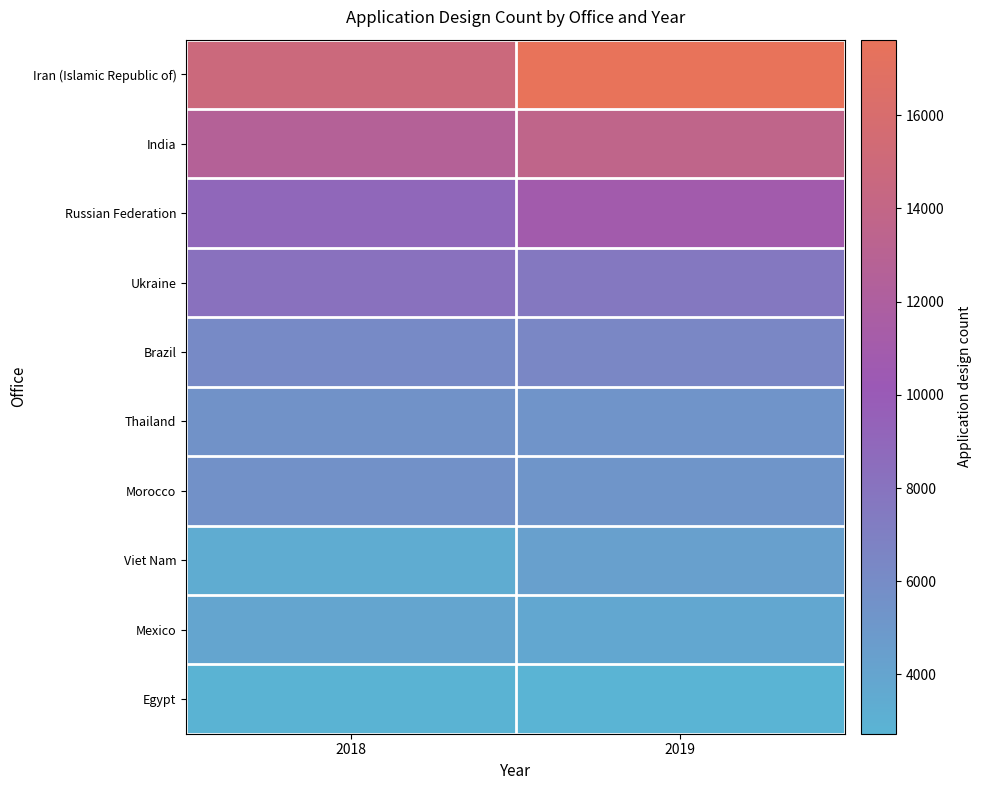

Reading left to right, extract all data points from this chart.

Iran (Islamic Republic of): 2018=14774	2019=17622
India: 2018=12632	2019=13723
Russian Federation: 2018=8957	2019=10928
Ukraine: 2018=8165	2019=7624
Brazil: 2018=6111	2019=6432
Thailand: 2018=5469	2019=5293
Morocco: 2018=5552	2019=5236
Viet Nam: 2018=3366	2019=4387
Mexico: 2018=3949	2019=3726
Egypt: 2018=2809	2019=2729